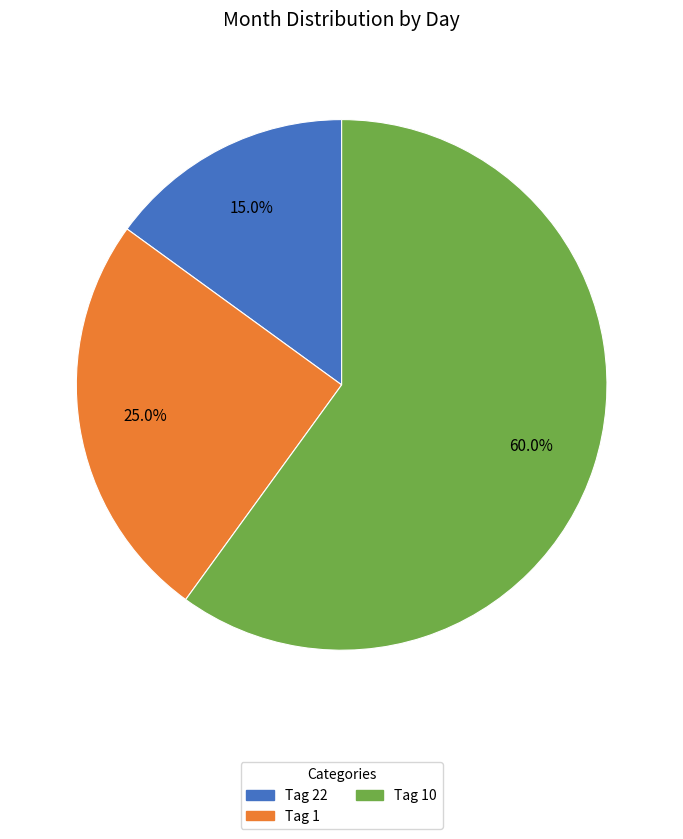

Does Tag 1 account for over 50% of the chart?

No